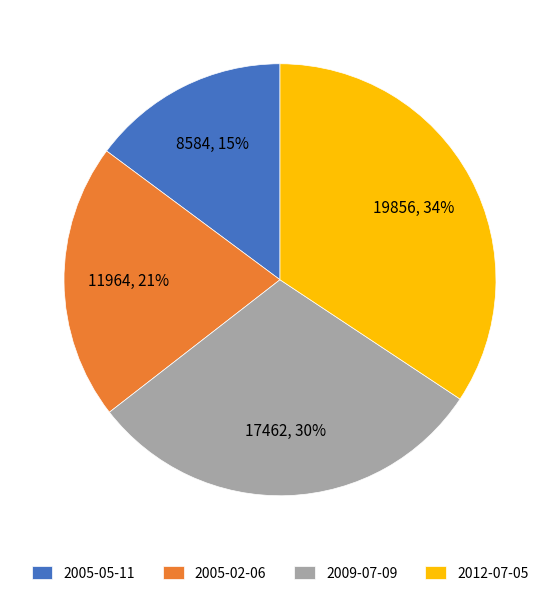

Which has a higher value, 2009-07-09 or 2005-02-06?

2009-07-09